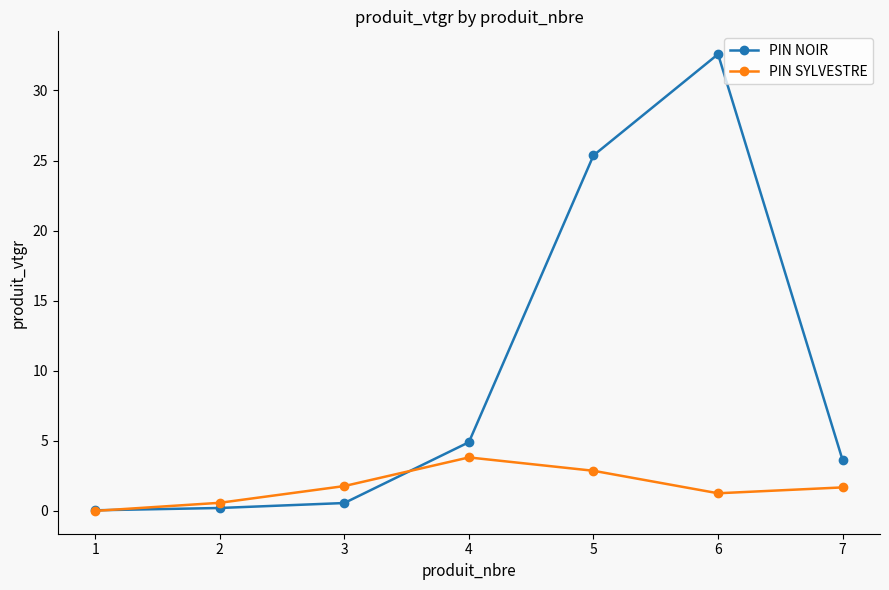

Where is PIN NOIR nearest to the value 16?

5